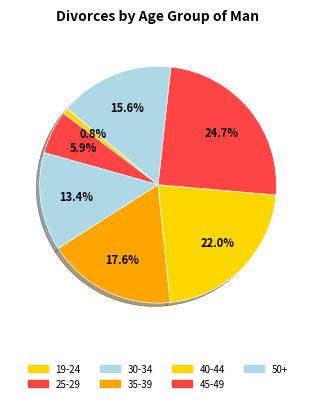

How many slices are in this pie chart?

7